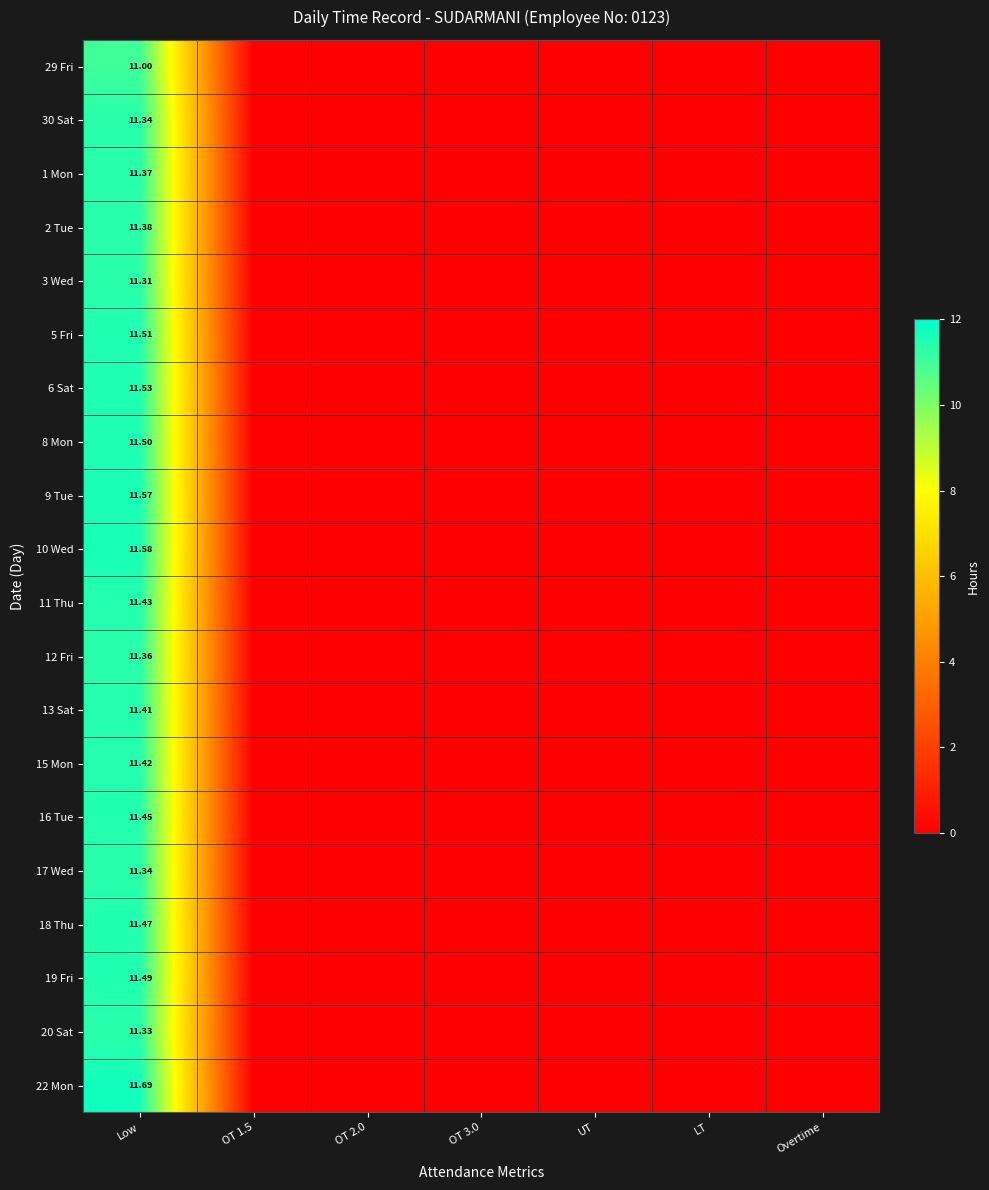

The value of 12 Fri at UT is 0.0. True or false?

True